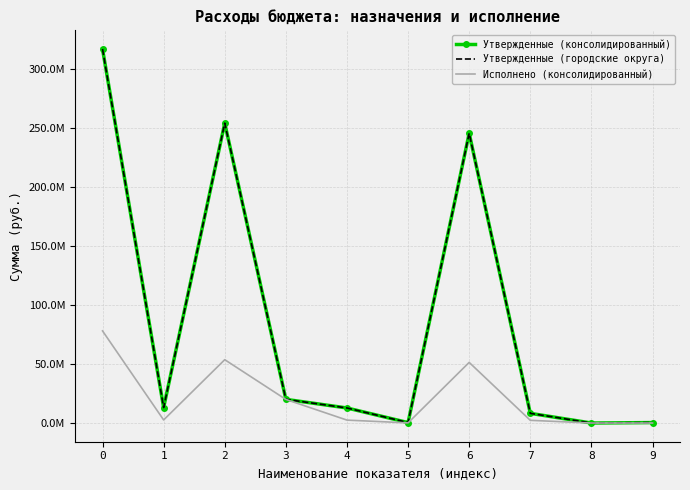

What is the total value across all series at 4?

28005509.3